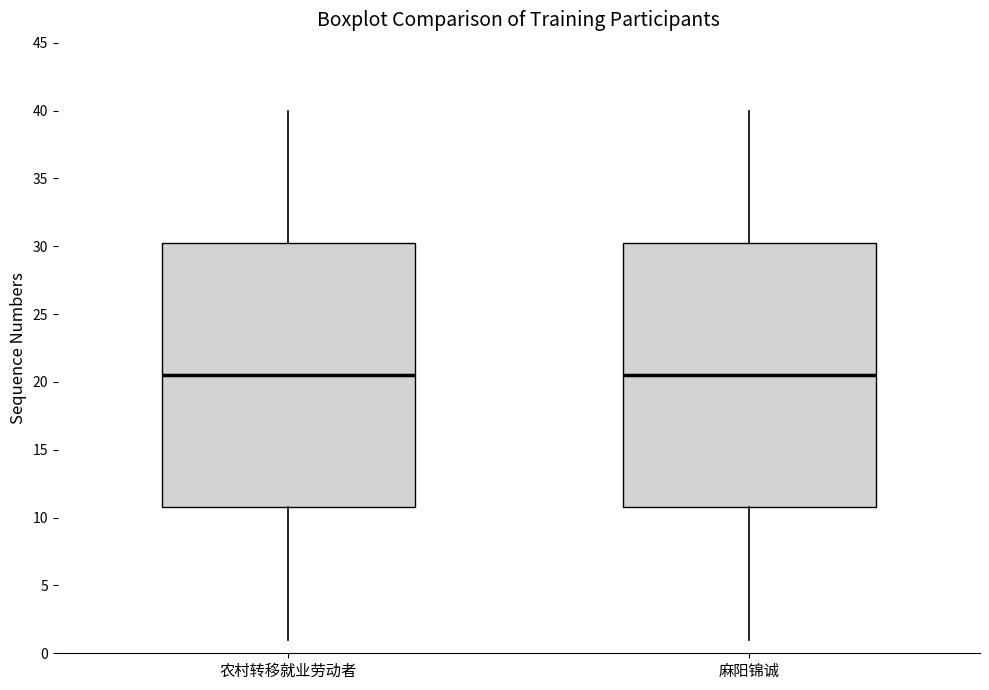

Reading left to right, read every box against the y-axis: the position of its median line, the range the box covers, and the ends of its whiskers. The values are not printed on the chart, so give them approximately, as read against the axis.

农村转移就业劳动者: median 20.5, box 11.0 to 30.5, whiskers 1.0 to 40.0
麻阳锦诚: median 20.5, box 11.0 to 30.5, whiskers 1.0 to 40.0